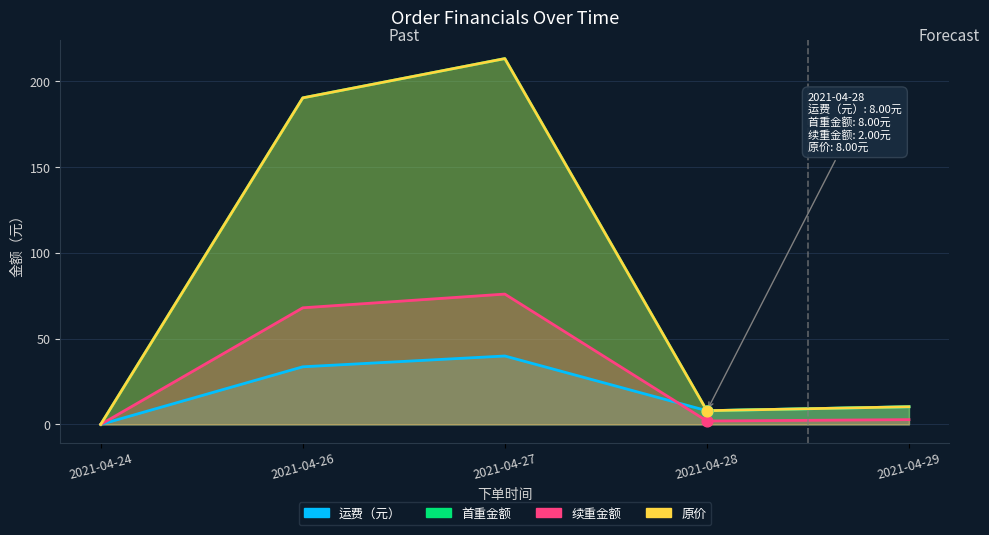

What is the total value across all series at 2021-04-29?

33.7